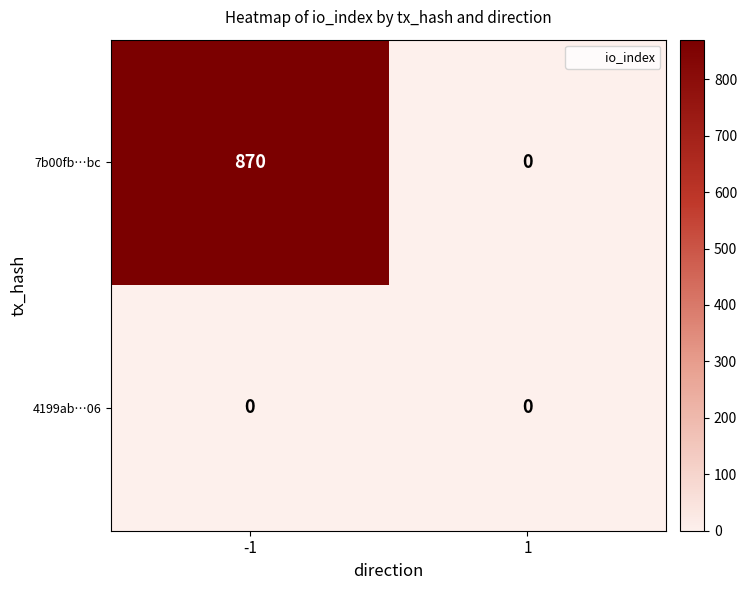

Reading right to left, list all the values displayed in this chart.

7b00fb…bc: 0	870
4199ab…06: 0	0